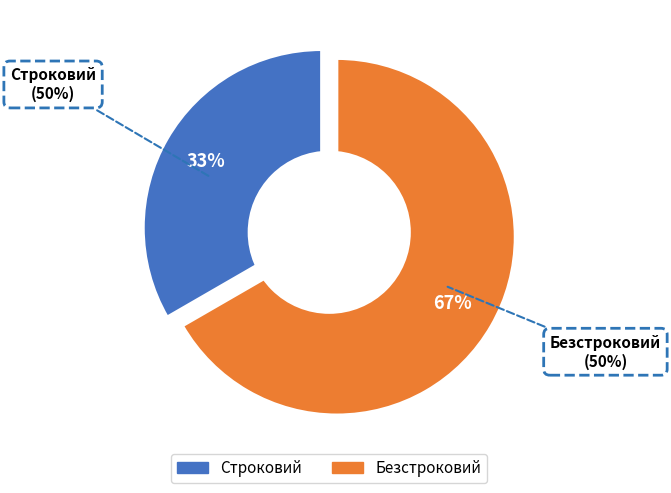

To the nearest percent, what is the combined percentage of Строковий and Безстроковий?

100%